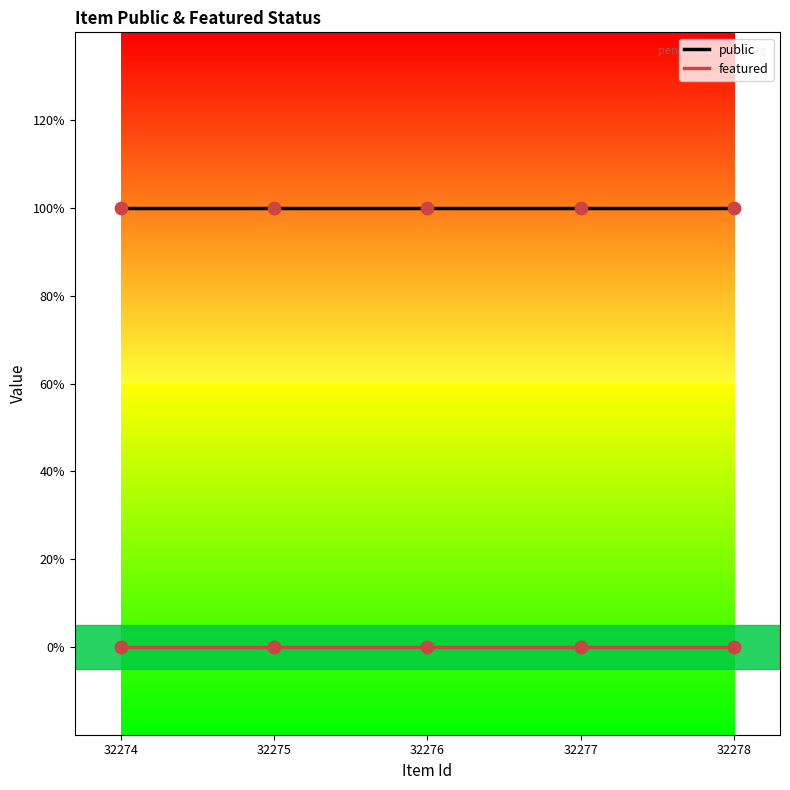

Is the value of featured at 32276 greater than the value of public at 32277?

No